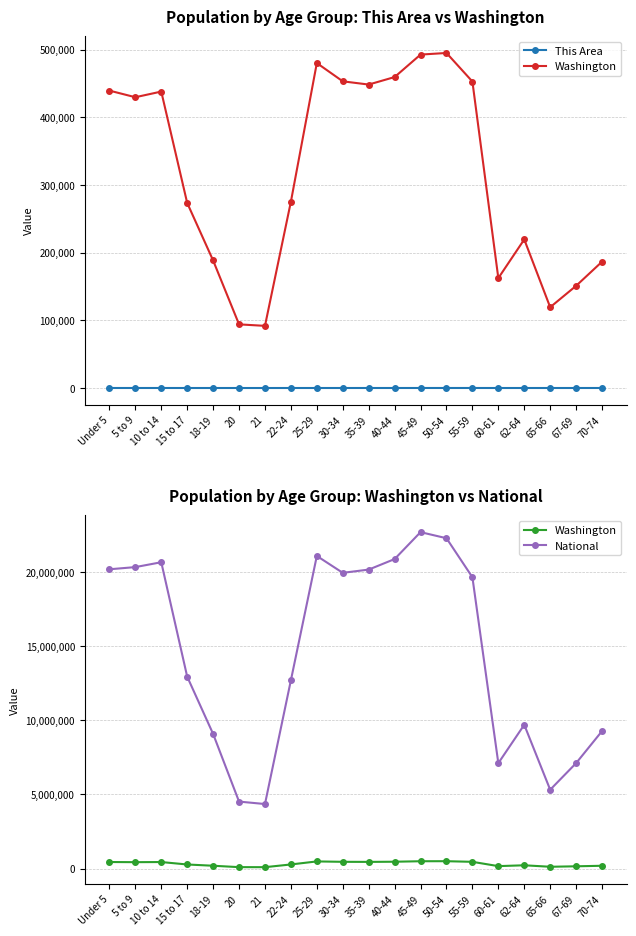

Rank the categories by Washington value from lowest to highest.

21, 20, 65-66, 67-69, 60-61, 70-74, 18-19, 62-64, 15 to 17, 22-24, 5 to 9, 10 to 14, Under 5, 35-39, 55-59, 30-34, 40-44, 25-29, 45-49, 50-54